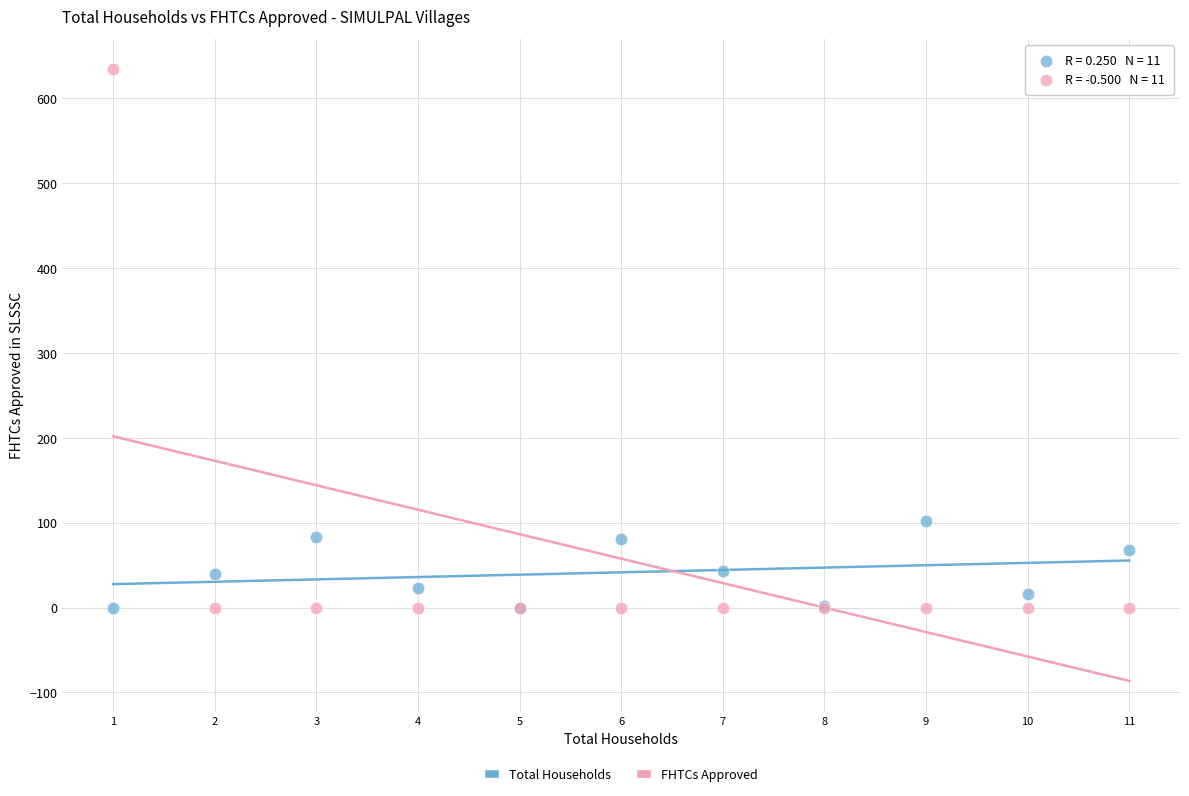

Across all series, what Y value is closest to 317?

102